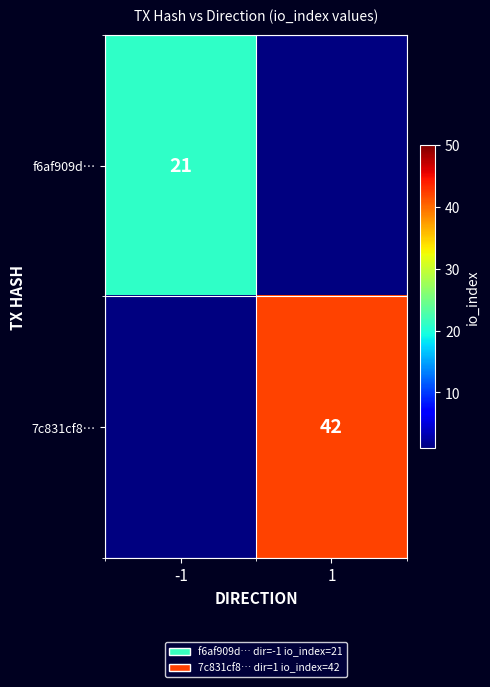

The value of 7c831cf8… at 1 is 17. True or false?

False